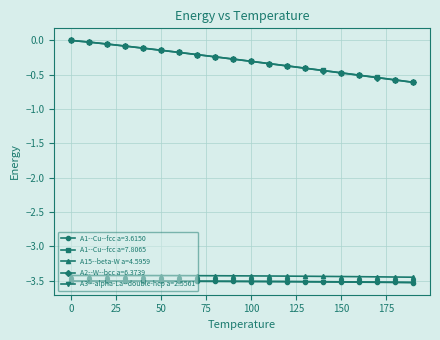

At how many categories does at least one series exceed -1?

20